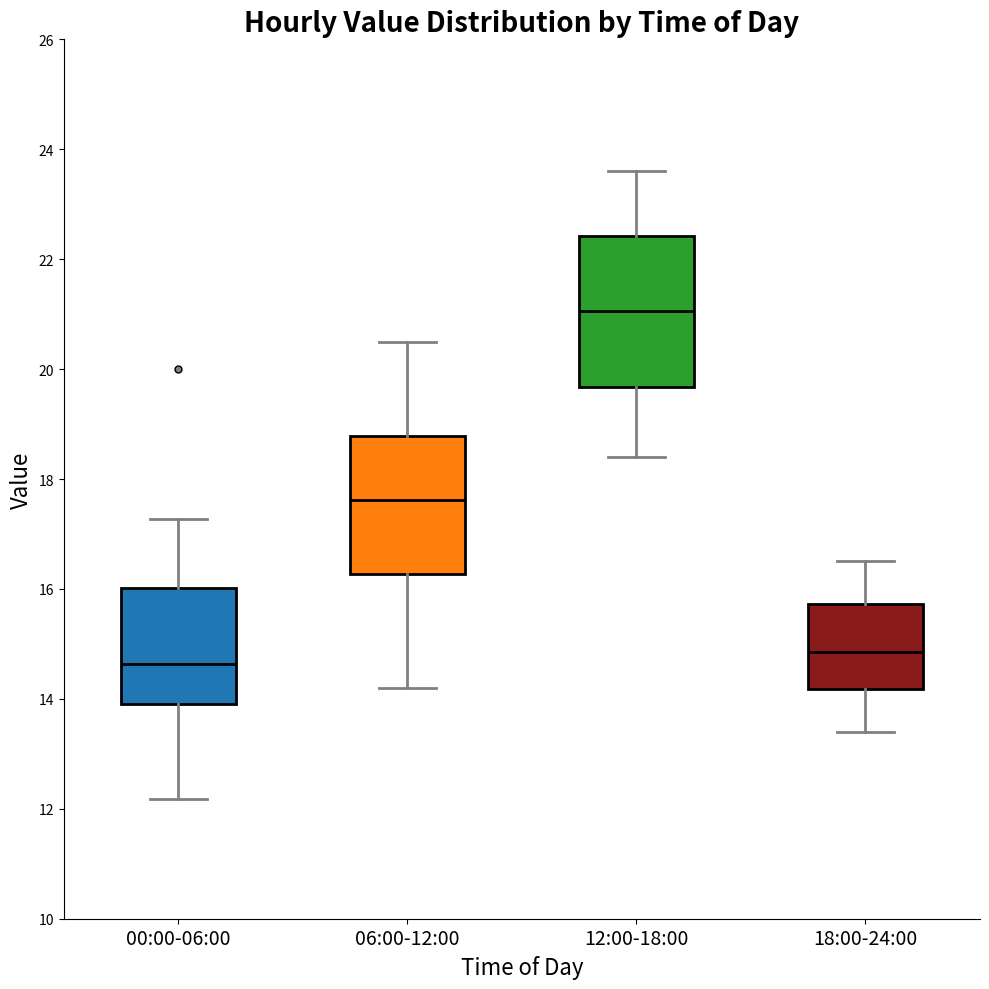

Where does the upper whisker of the box for 18:00-24:00 end on the y-axis? The values are not printed on the chart, so give them approximately, as read against the axis.

16.6